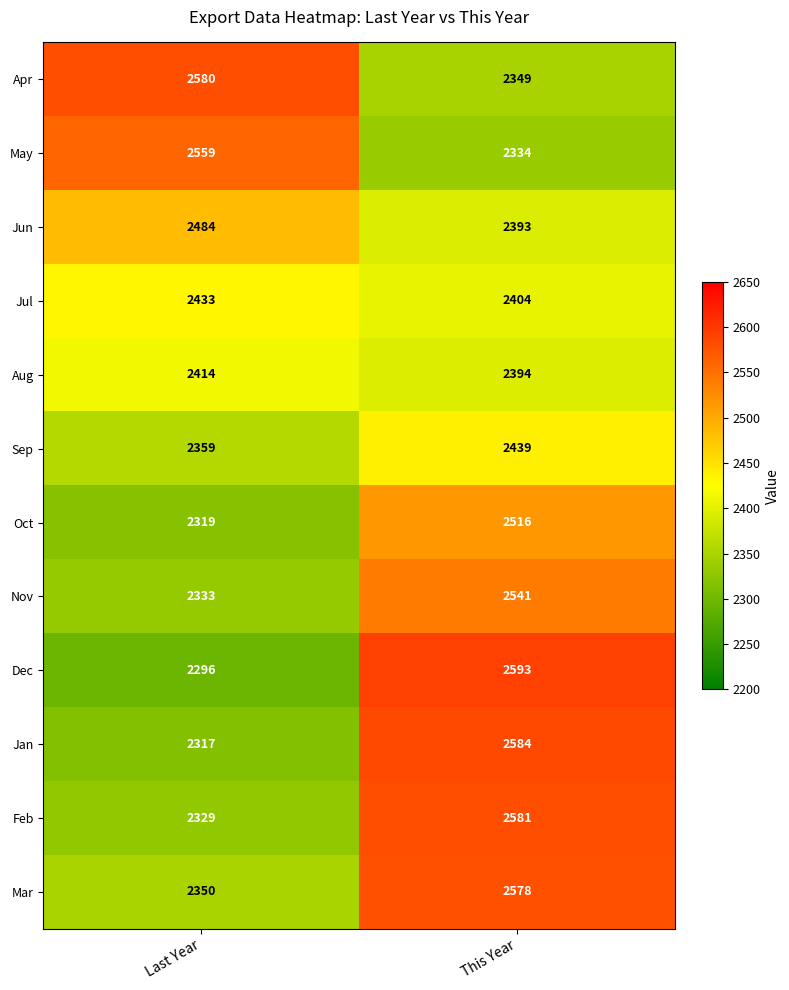

Is it true that May equals 2334 at This Year?

True